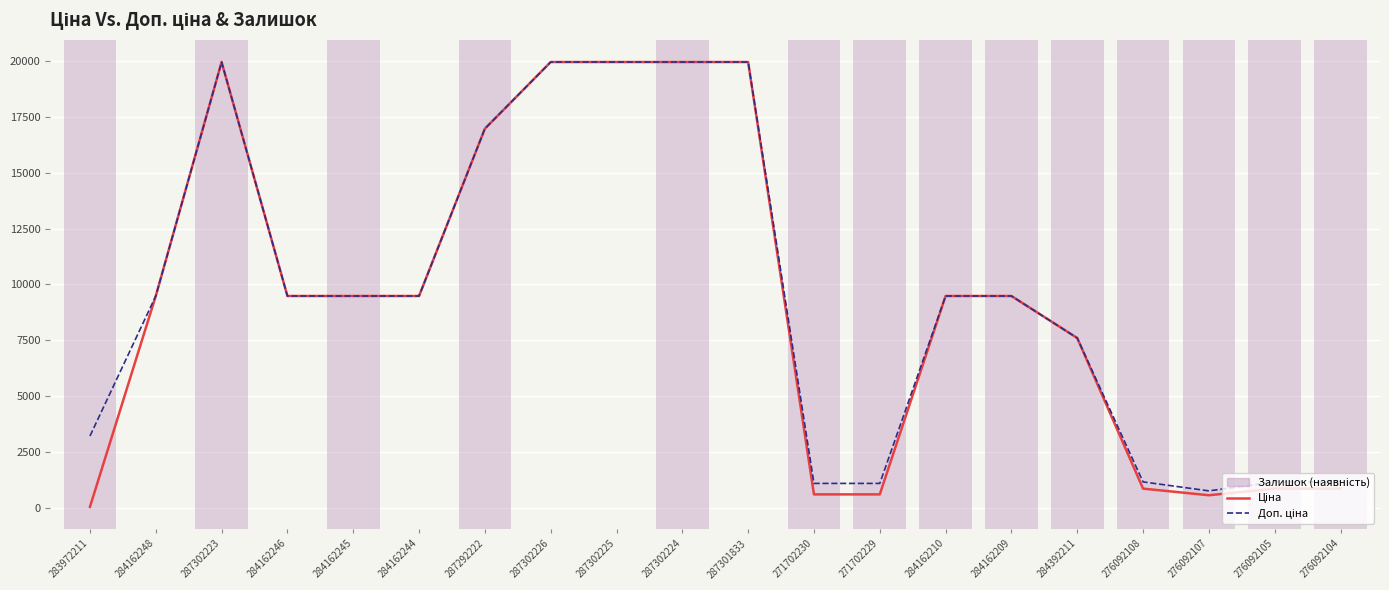

What is the total value across all series at 271702229?

1671.6